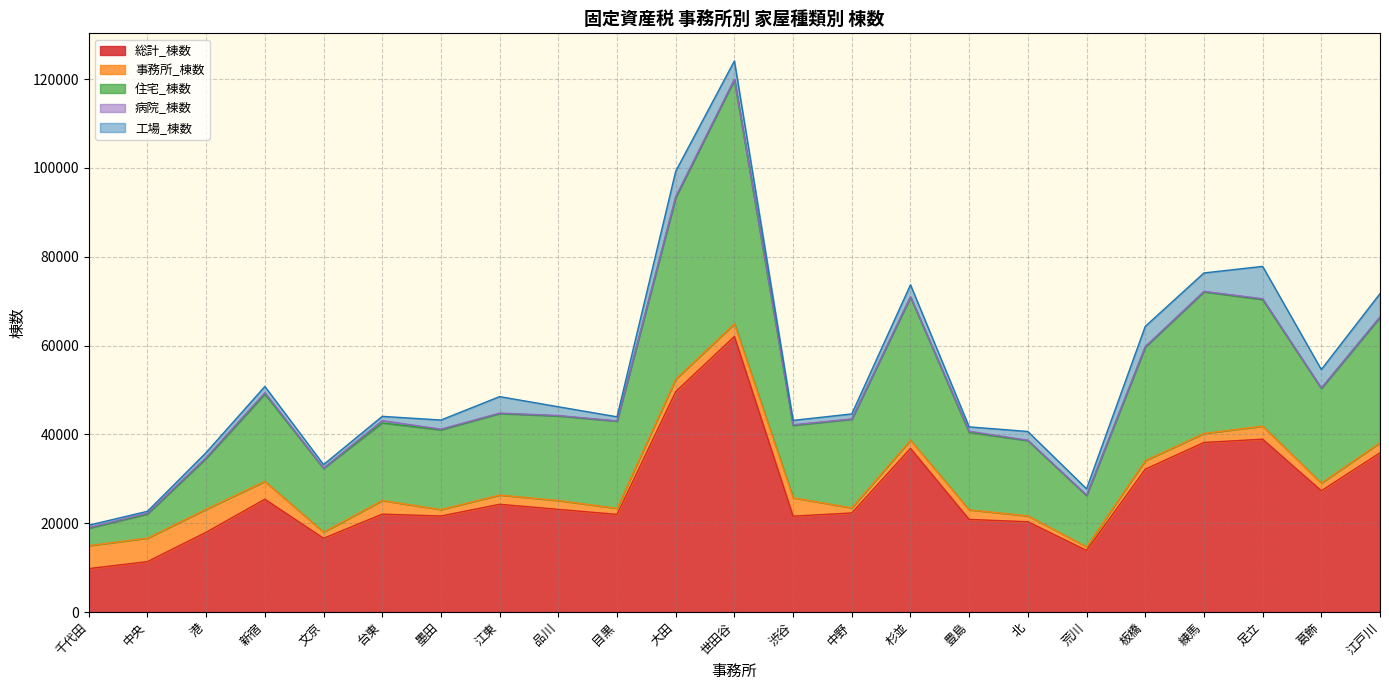

True or false: 事務所_棟数 and 総計_棟数 cross at least once.

False